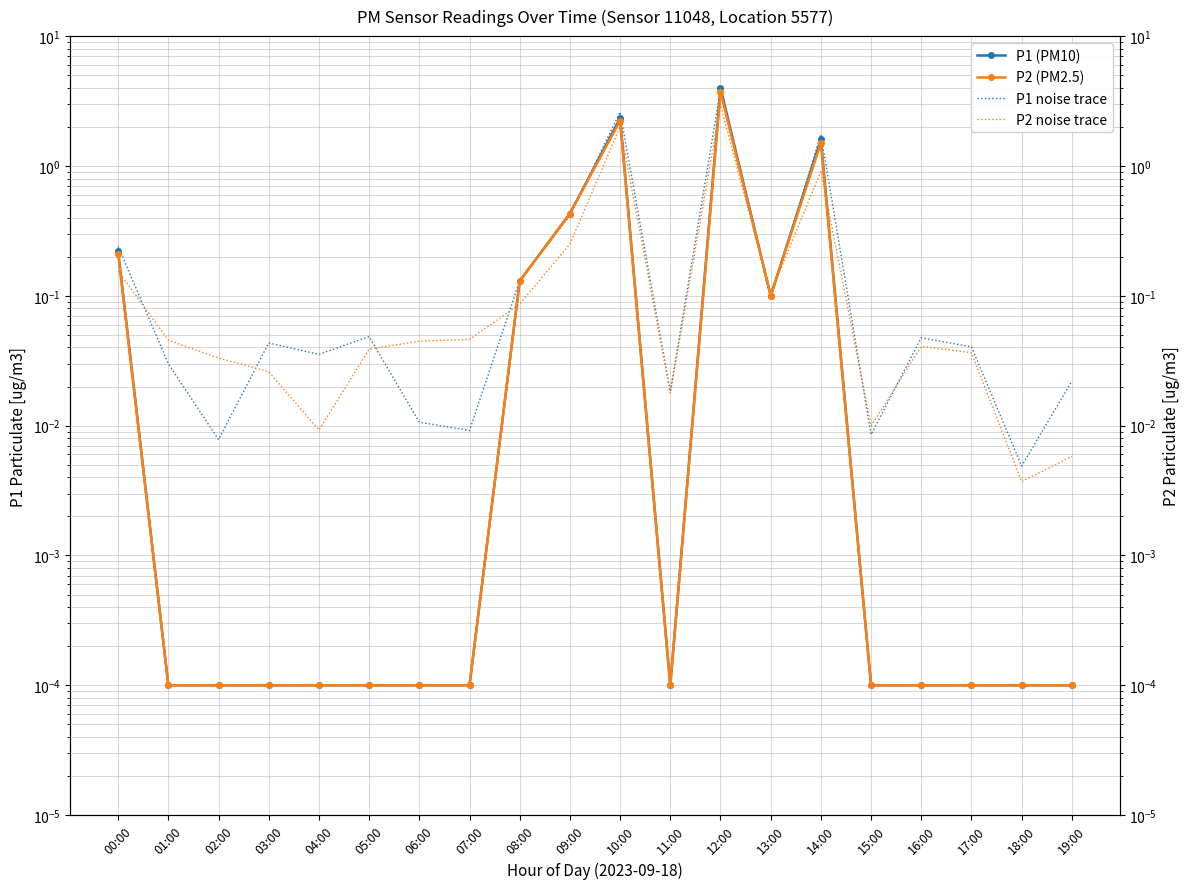

At which label does P2 noise trace reach its minimum?

18:00